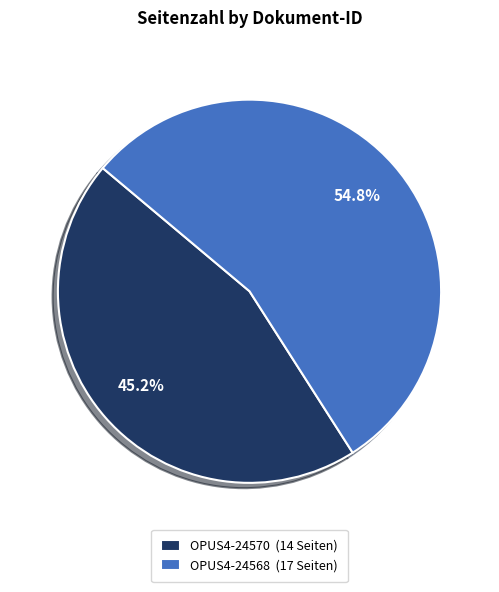

Is the sum of OPUS4-24568 and OPUS4-24570 greater than half?

Yes